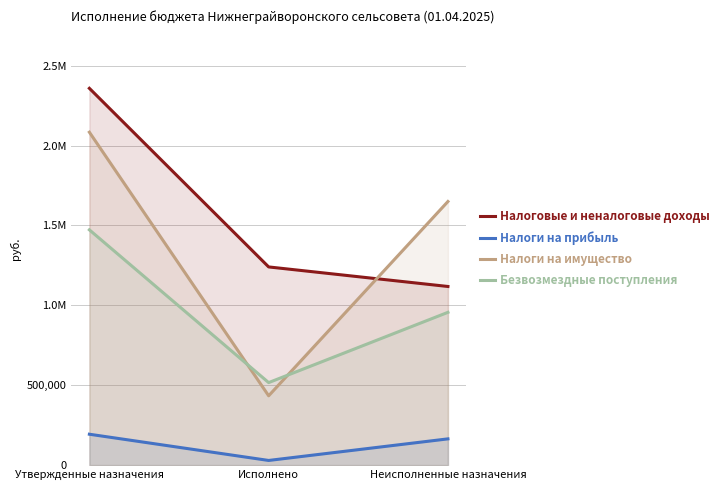

How many lines are shown in the chart?

4